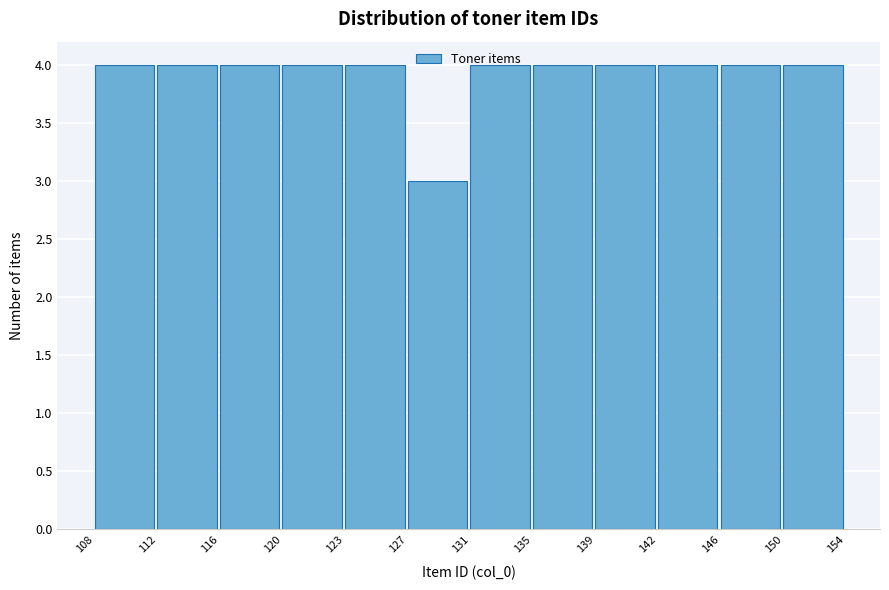

Reading left to right, transcribe this chart: for each bar, give the range it covers on the x-axis and its height. The values are not printed on the chart, so give them approximately, as read against the axis.

108 to 112: 4
112 to 116: 4
116 to 120: 4
120 to 123: 4
123 to 127: 4
127 to 131: 3
131 to 135: 4
135 to 139: 4
139 to 142: 4
142 to 146: 4
146 to 150: 4
150 to 154: 4